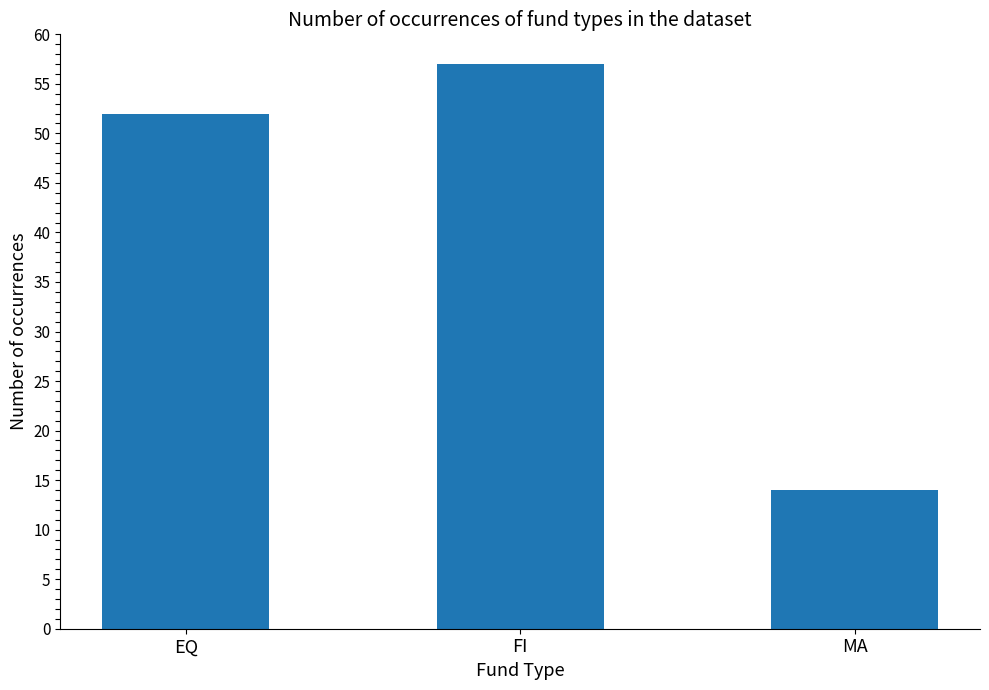

List the labels in order of value, largest first.

FI, EQ, MA